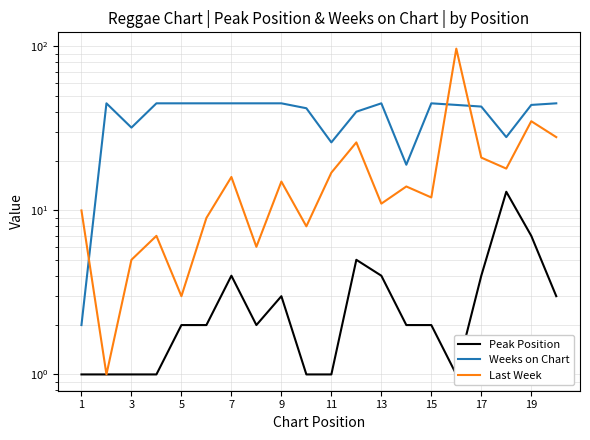

How many interior local peaks does the Last Week series have?

7